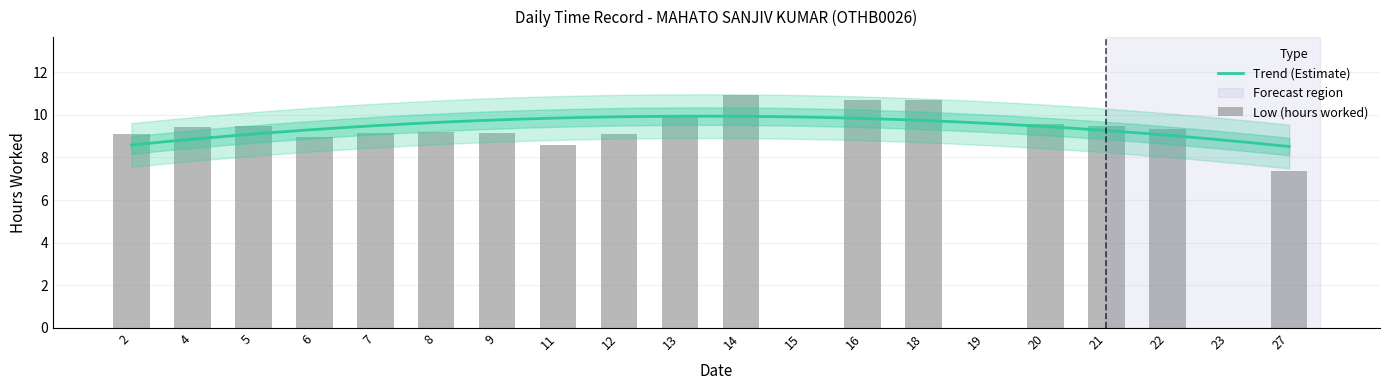

What is the difference between the maximum and minimum values?

10.9